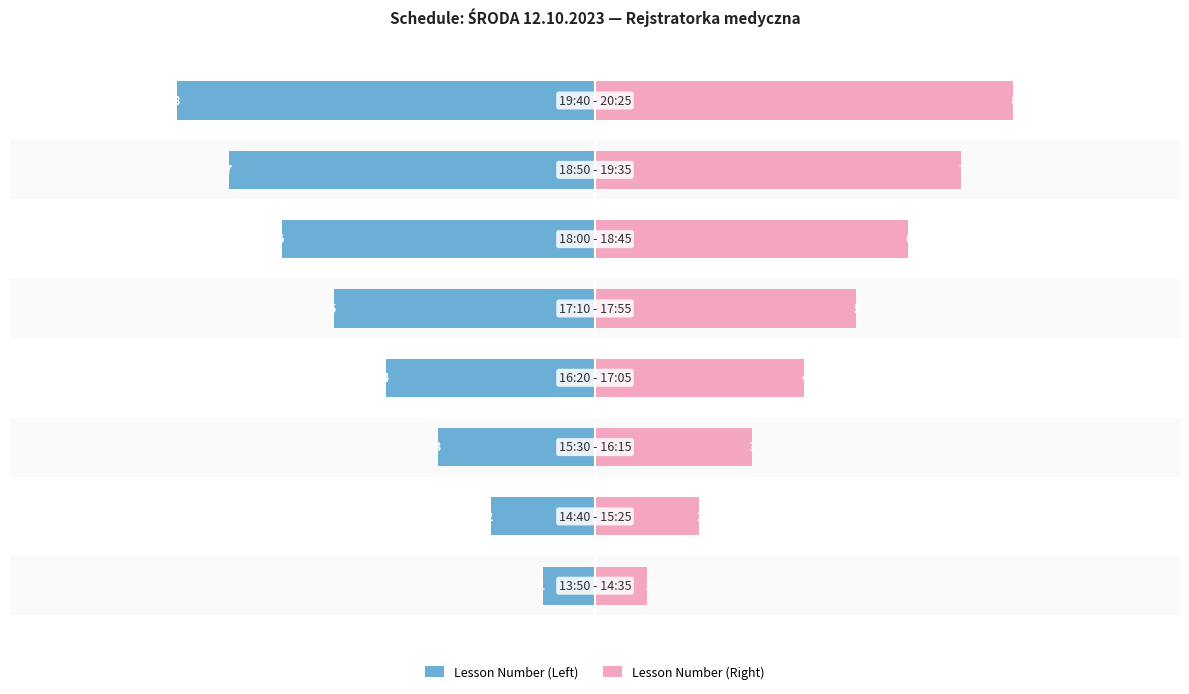

How many groups of bars are there?

8